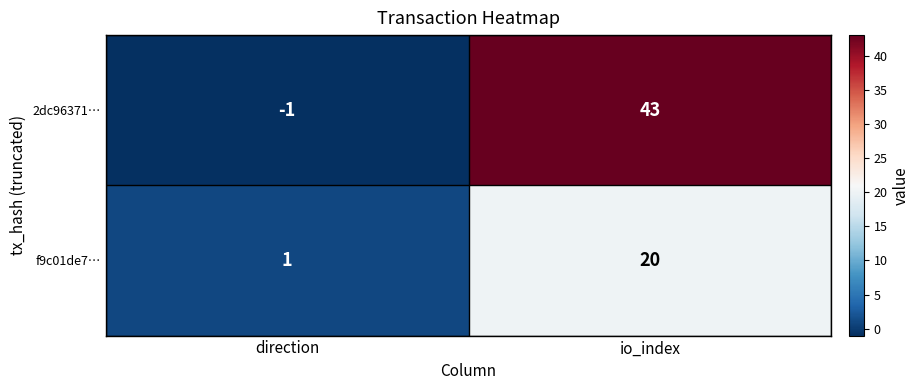

At which category is the sum across all series the highest?

io_index